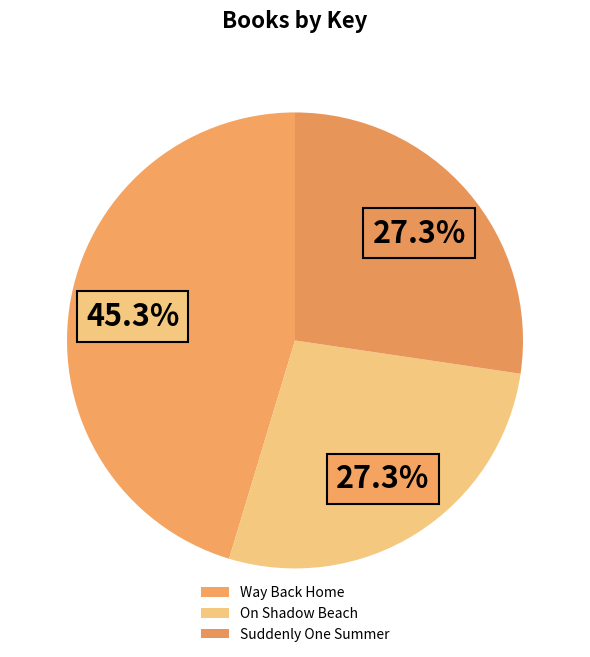

To the nearest percent, what is the combined percentage of On Shadow Beach and Way Back Home?

73%